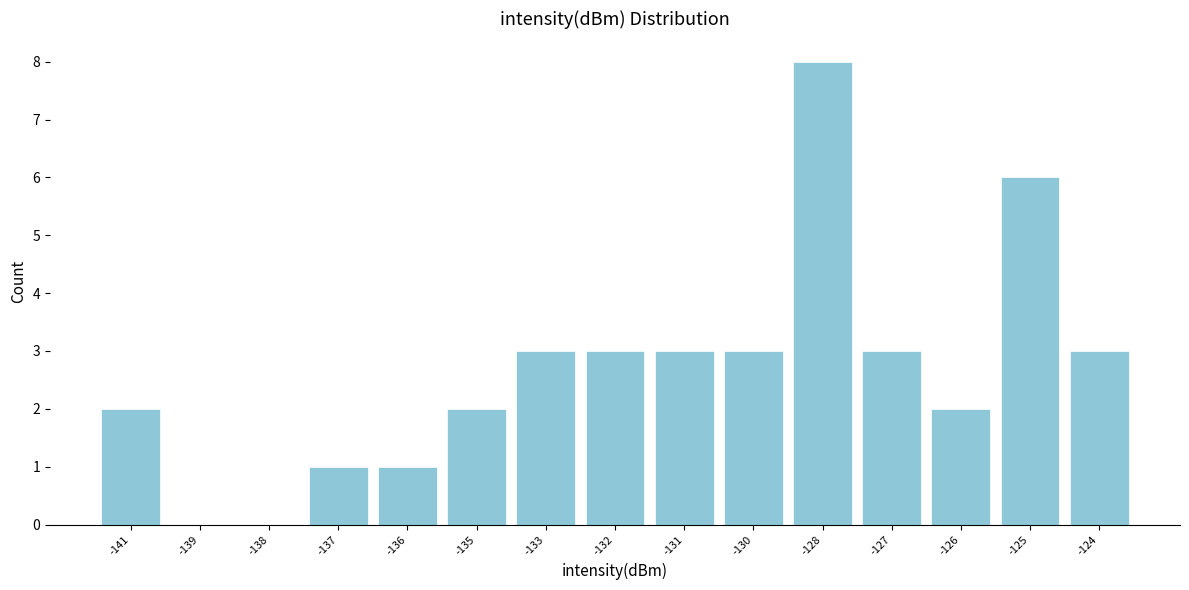

Reading left to right, list all the values displayed in this chart.

-141=2	-139=0	-138=0	-137=1	-136=1	-135=2	-133=3	-132=3	-131=3	-130=3	-128=8	-127=3	-126=2	-125=6	-124=3